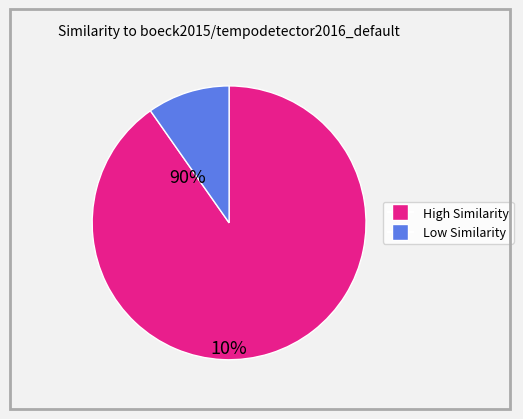

Is there a majority slice in this chart?

Yes